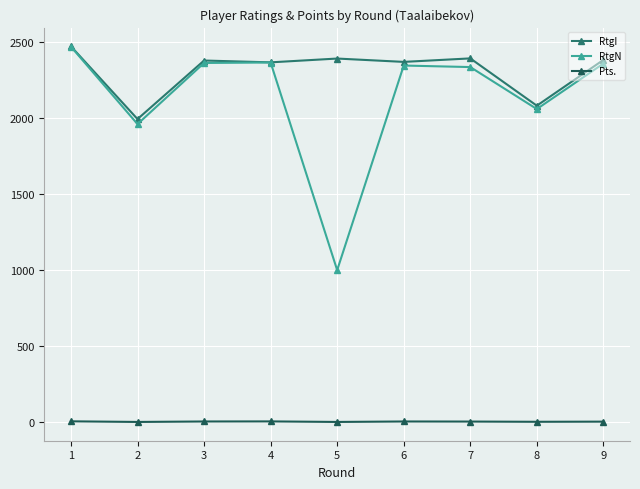

True or false: RtgI and Pts. cross at least once.

False